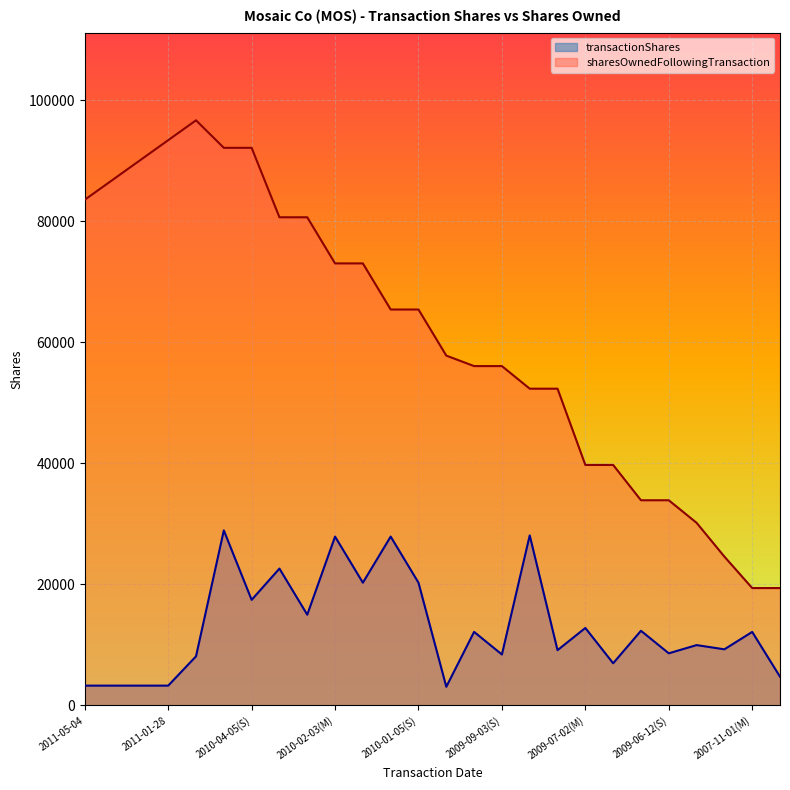

Is the value of sharesOwnedFollowingTransaction at 2010-02-03(M) greater than the value of transactionShares at 2010-04-05(M)?

Yes